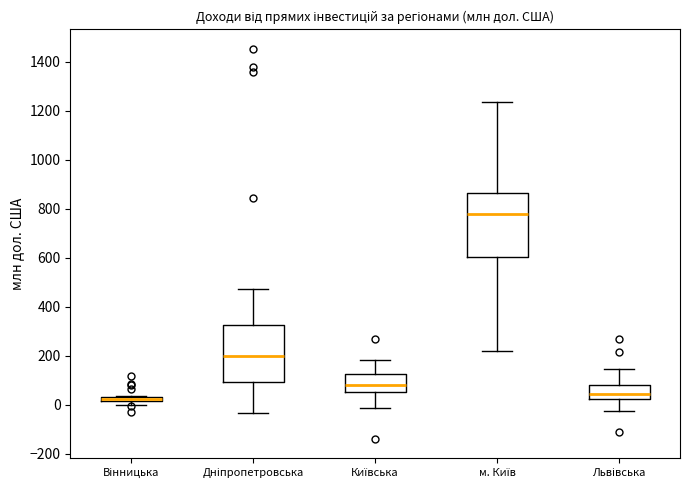

Where does the median line of the box for Київська sit on the y-axis? The values are not printed on the chart, so give them approximately, as read against the axis.

80